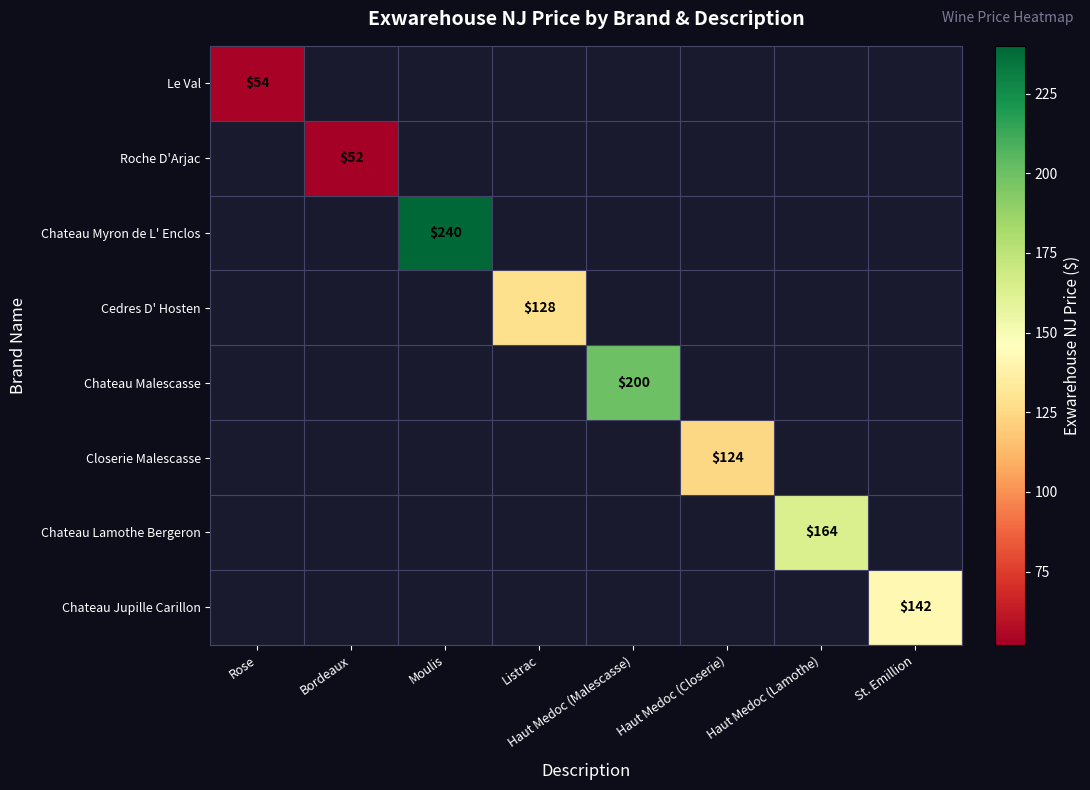

True or false: Chateau Jupille Carillon has a value of 57 at St. Emillion.

False